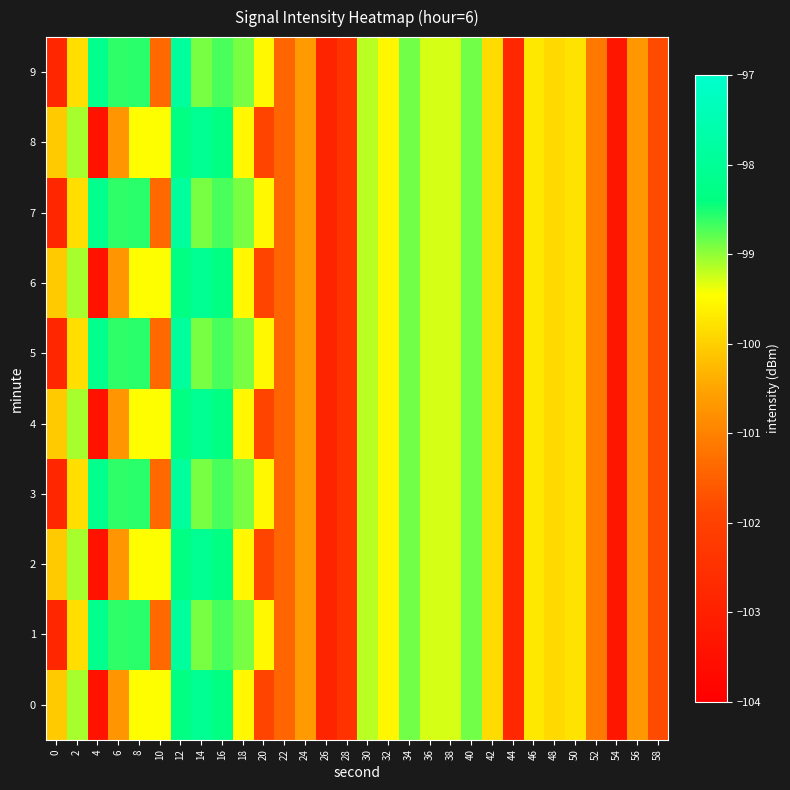

At how many categories does at least one series exceed -102?

26